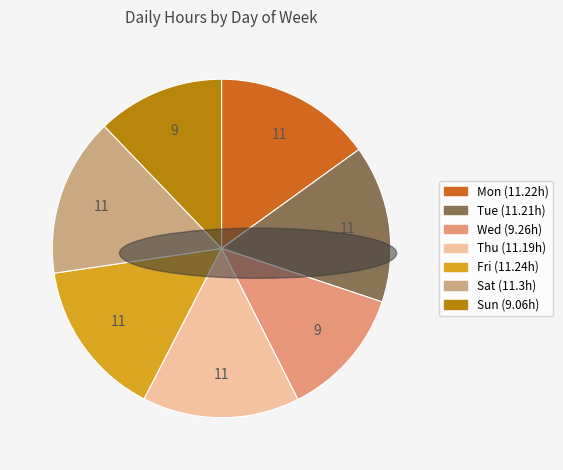

The Wed slice represents 12% of the pie. True or false?

True